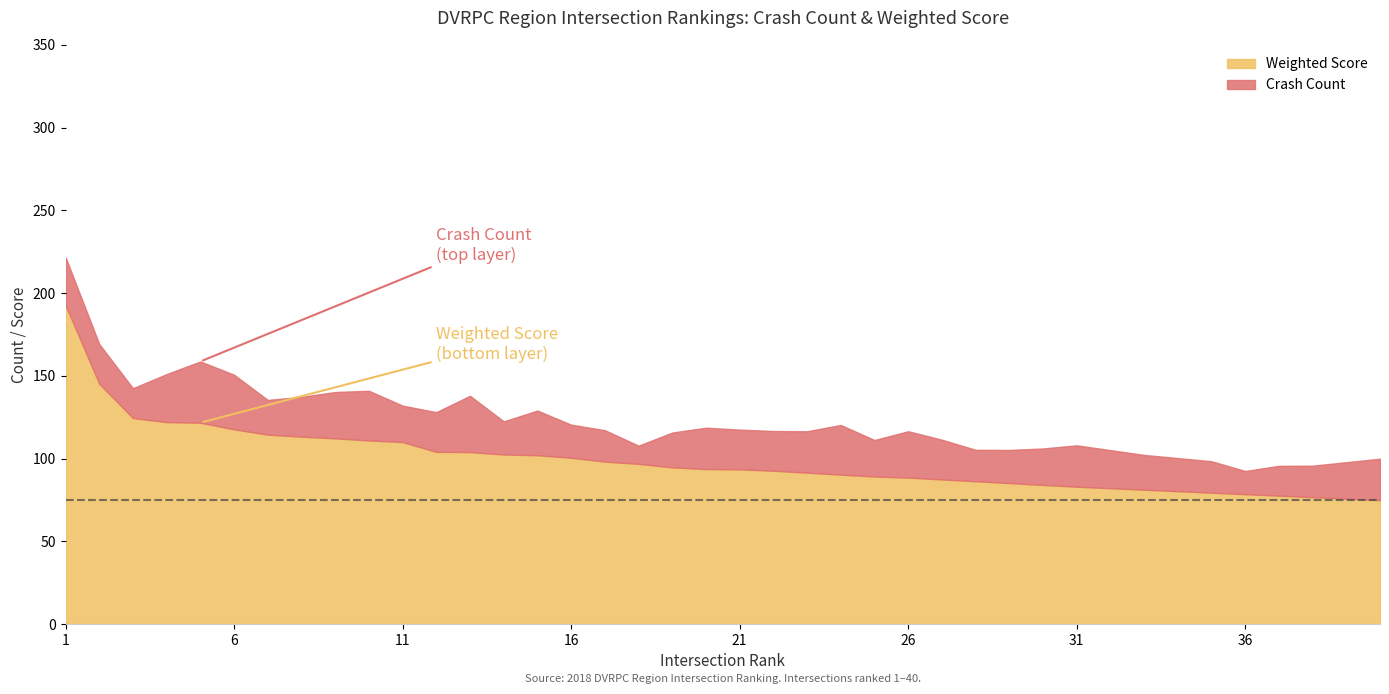

True or false: WEIGHTED_SCORE has a value of 156.2 at 16.

False